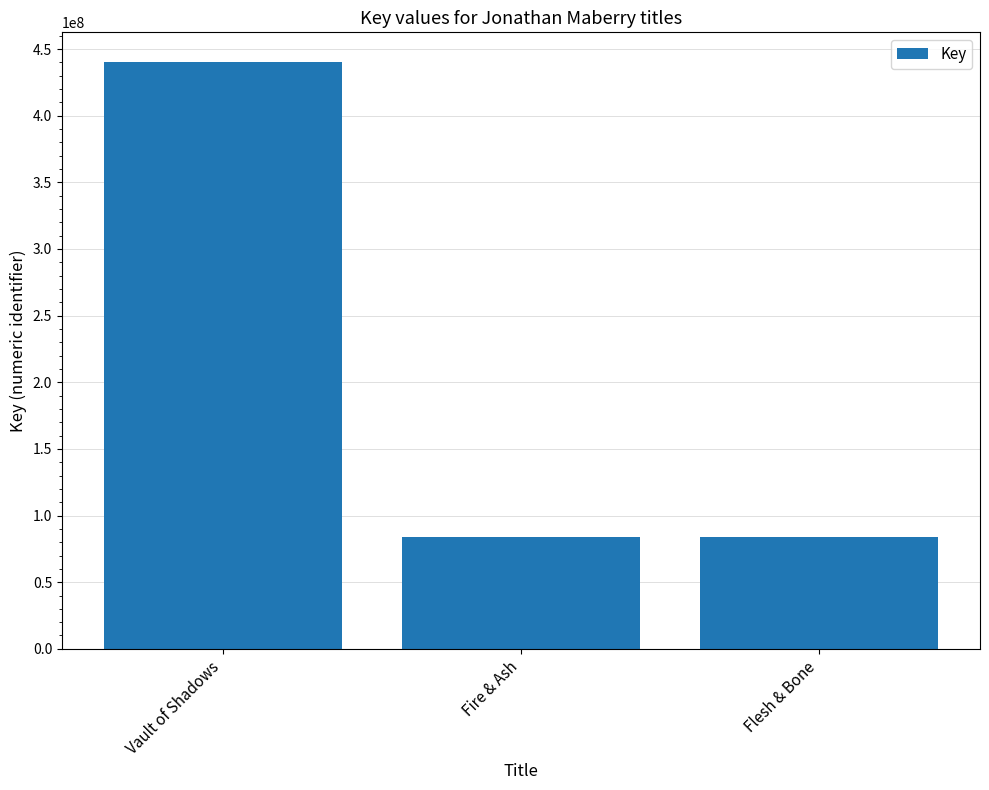

How many bars are there in total?

3